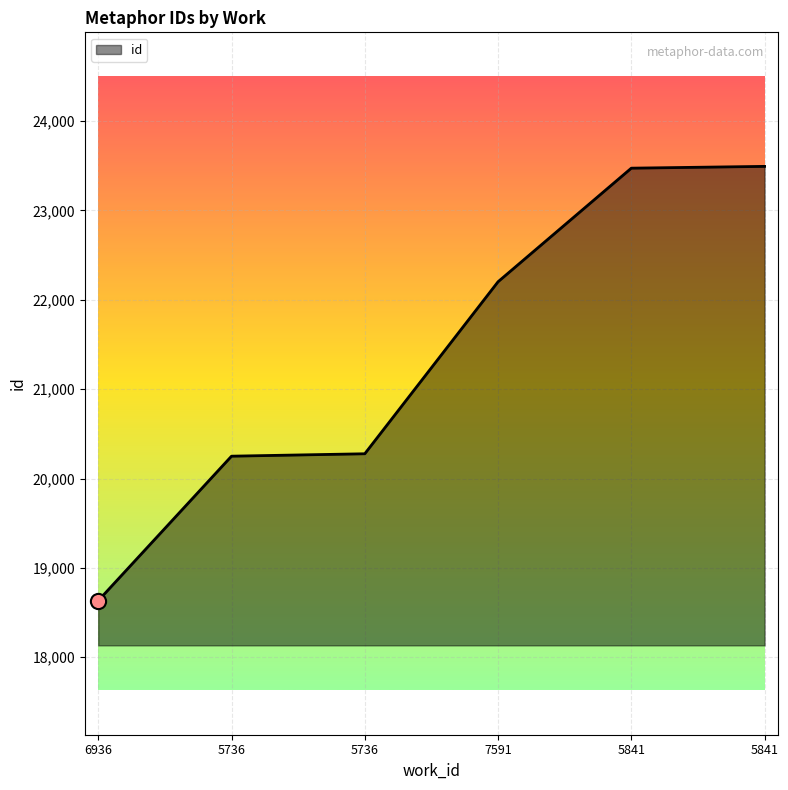

Which has a higher value, 5841 or 5841?

5841